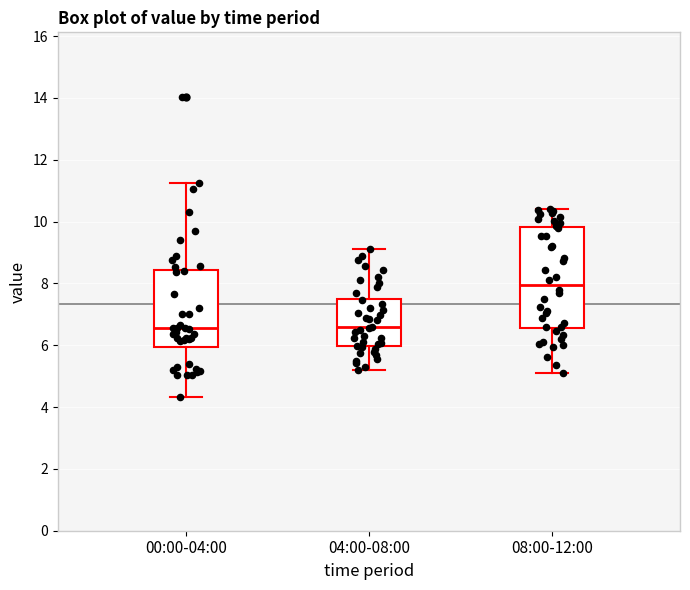

Reading left to right, read every box against the y-axis: the position of its median line, the range the box covers, and the ends of its whiskers. The values are not printed on the chart, so give them approximately, as read against the axis.

00:00-04:00: median 6.6, box 6.0 to 8.4, whiskers 4.4 to 11.2
04:00-08:00: median 6.6, box 6.0 to 7.6, whiskers 5.2 to 9.2
08:00-12:00: median 8.0, box 6.6 to 9.8, whiskers 5.2 to 10.4